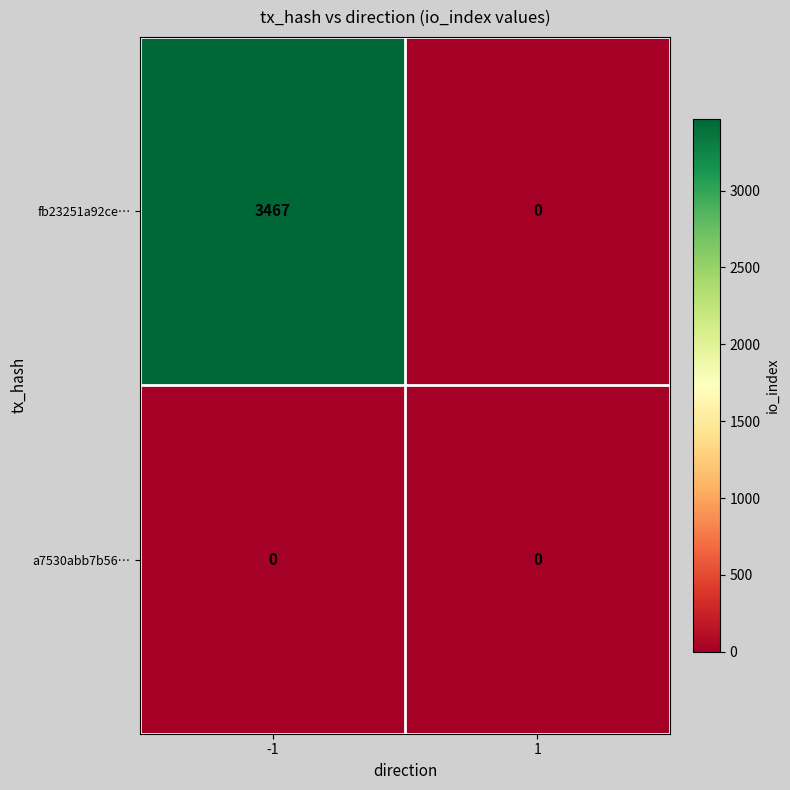

What is the maximum value shown in the chart?

3467